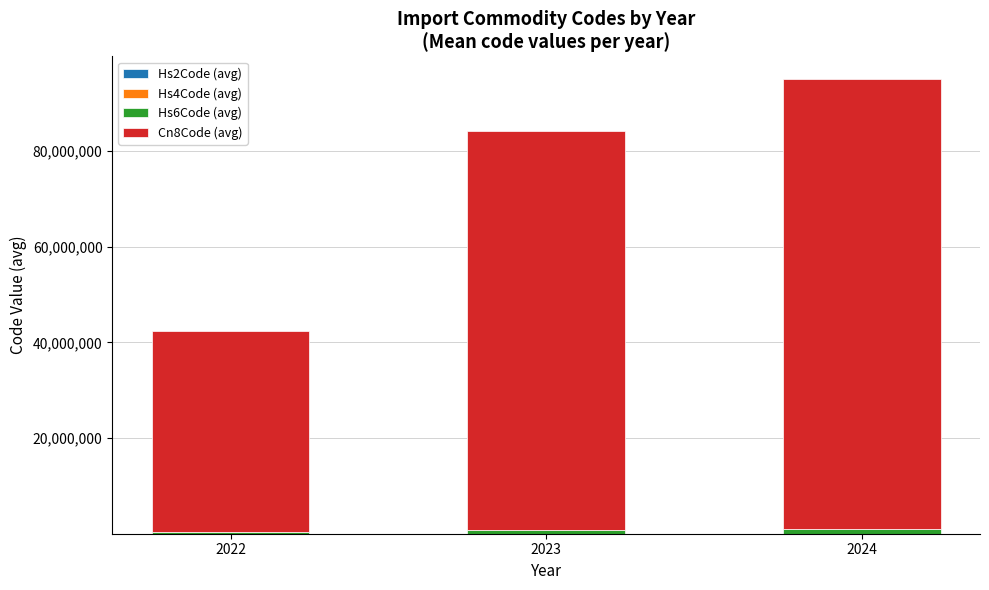

What is the total value across all series at 2024?

94986867.0